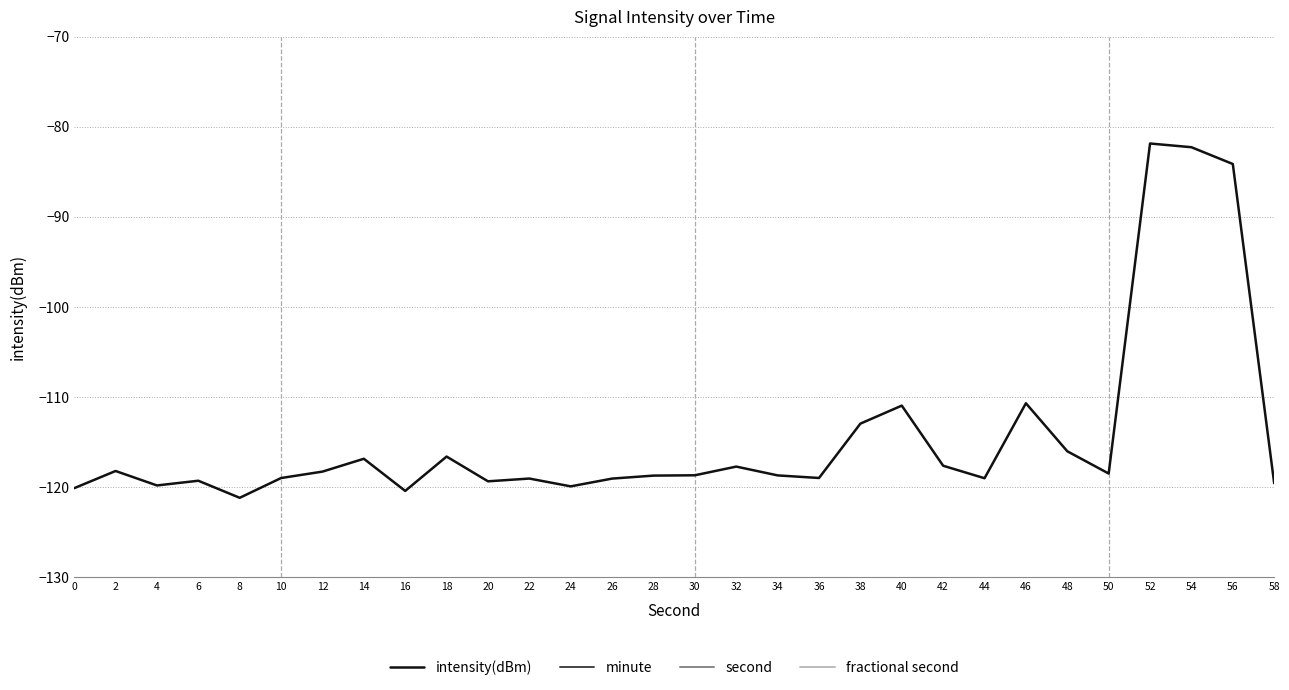

Rank the series by their maximum value, from lowest to highest.

intensity(dBm), minute, fractional second, second